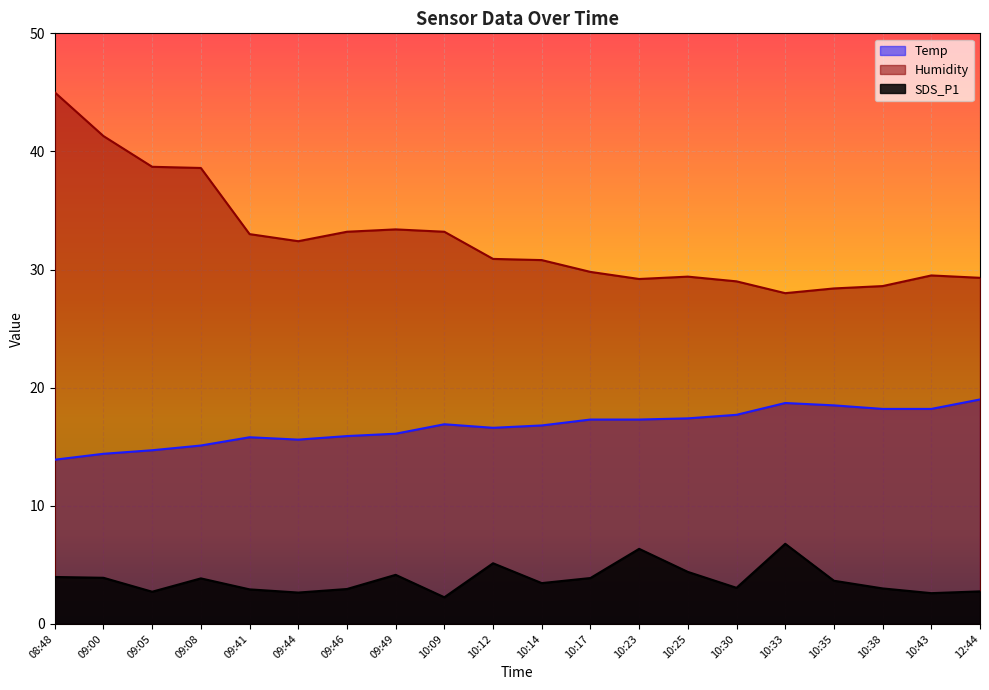

How many lines are shown in the chart?

3